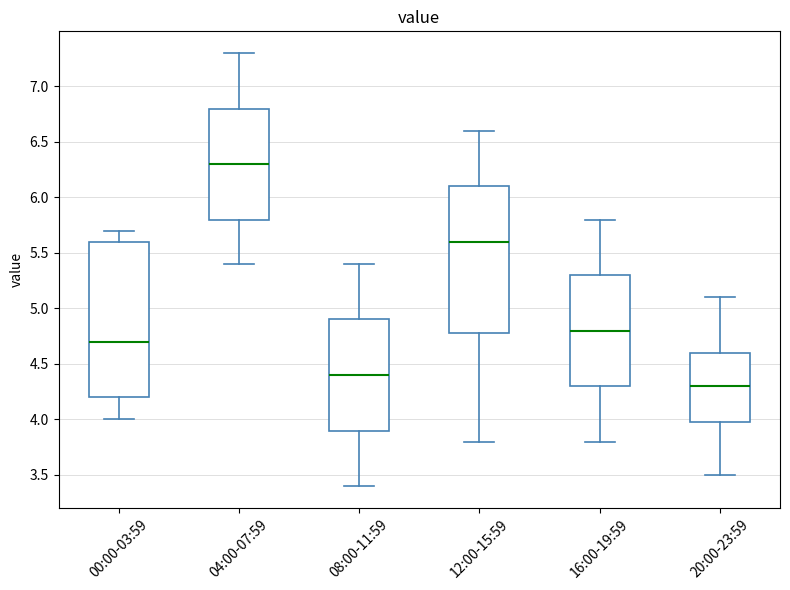

Reading left to right, read every box against the y-axis: the position of its median line, the range the box covers, and the ends of its whiskers. The values are not printed on the chart, so give them approximately, as read against the axis.

00:00-03:59: median 4.7, box 4.2 to 5.6, whiskers 4.0 to 5.7
04:00-07:59: median 6.3, box 5.8 to 6.8, whiskers 5.4 to 7.3
08:00-11:59: median 4.4, box 3.9 to 4.9, whiskers 3.4 to 5.4
12:00-15:59: median 5.6, box 4.8 to 6.1, whiskers 3.8 to 6.6
16:00-19:59: median 4.8, box 4.3 to 5.3, whiskers 3.8 to 5.8
20:00-23:59: median 4.3, box 4.0 to 4.6, whiskers 3.5 to 5.1